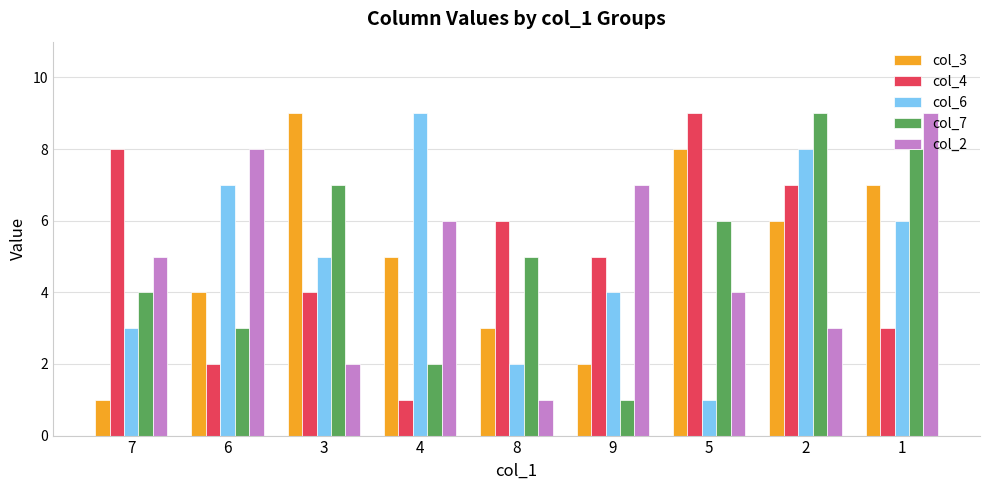

At which label is col_3 closest to 5?

4